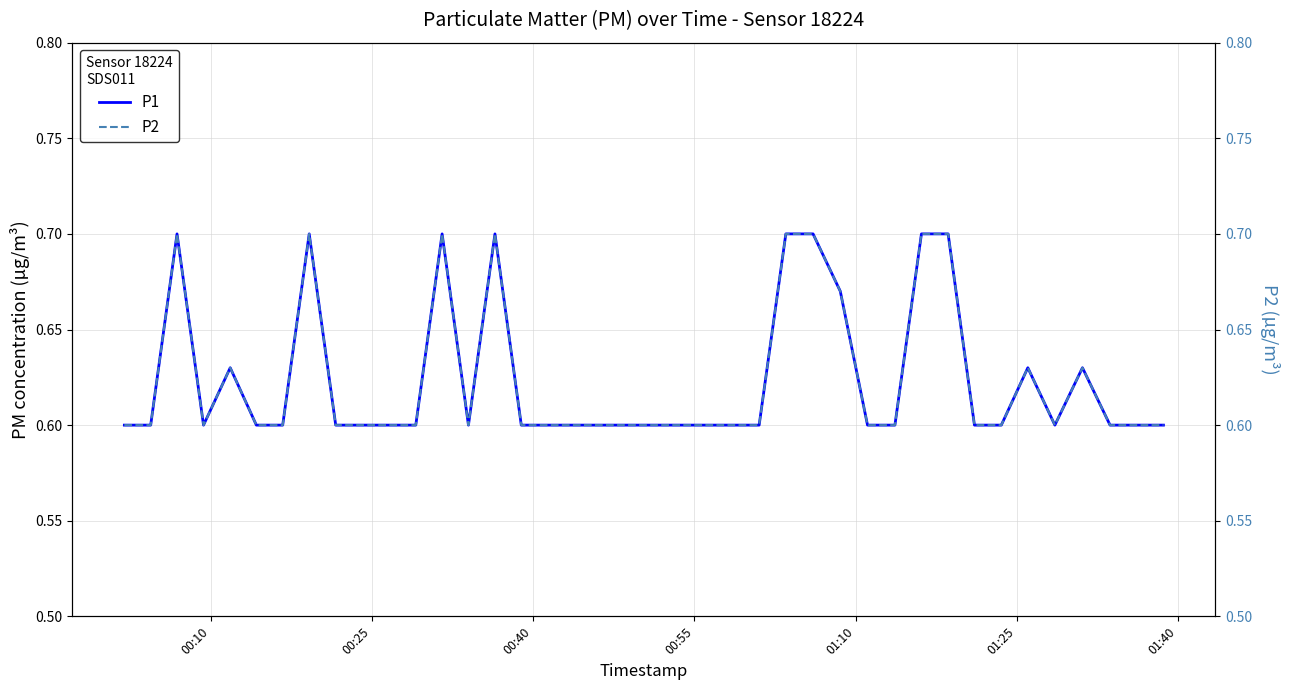

Which series has the widest spread of values?

P1